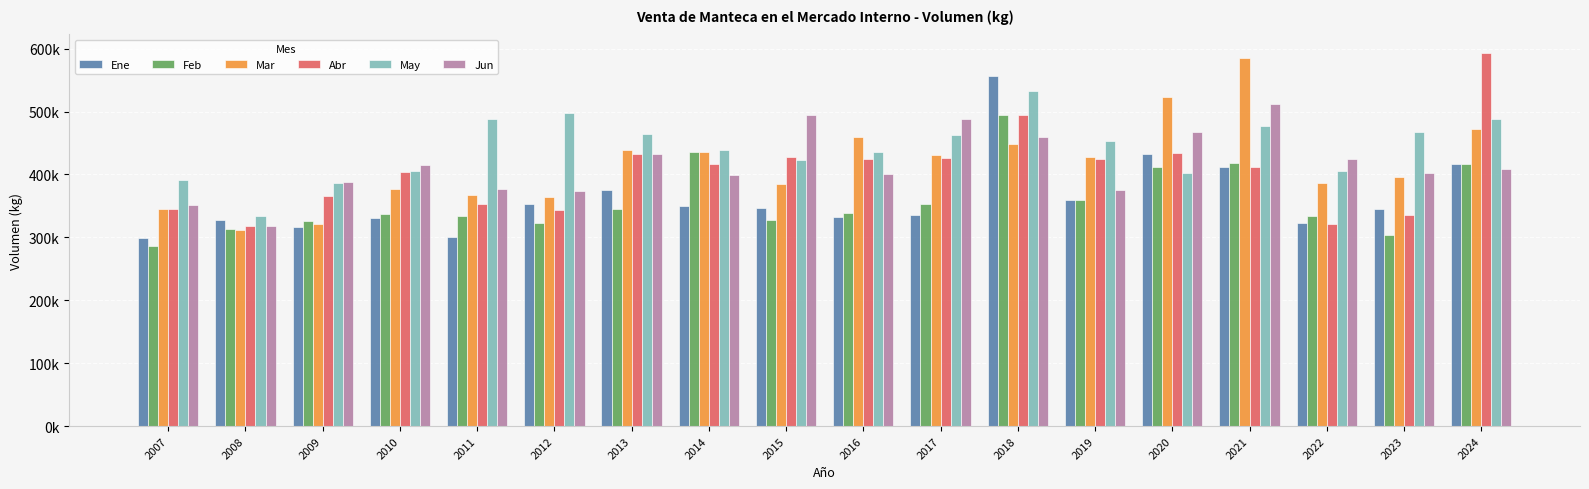

Are the bars horizontal?

No